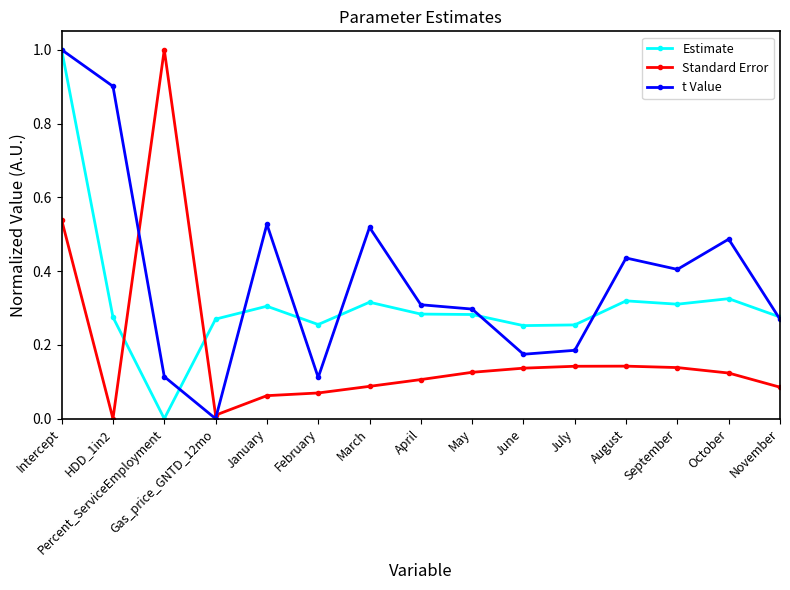

Is the value of t Value at March greater than the value of Estimate at March?

Yes